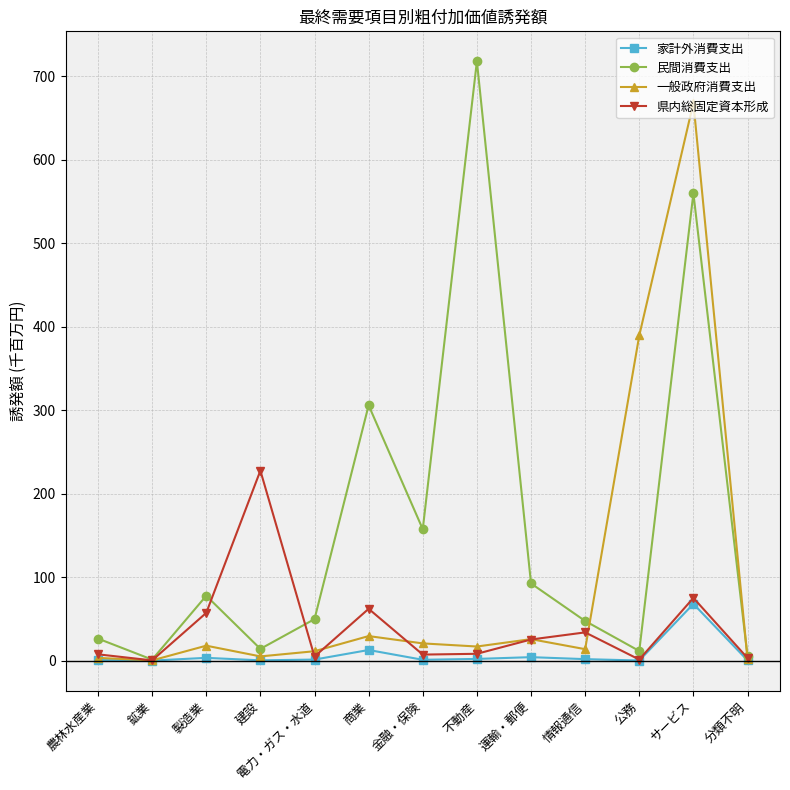

Is it true that 県内総固定資本形成 equals 134.9 at サービス?

False